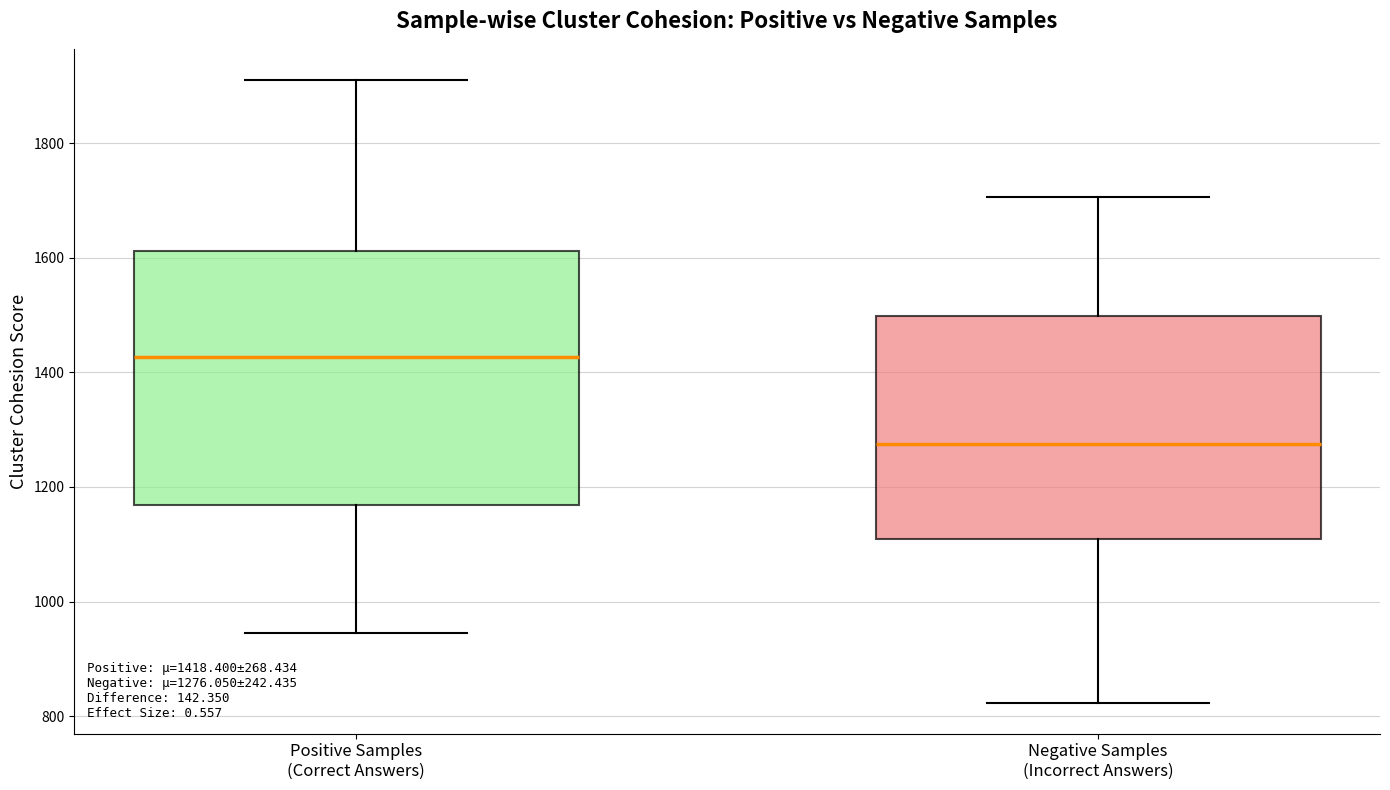

Which box is the tallest, from its lower edge to its upper edge?

Positive Samples (Correct Answers)